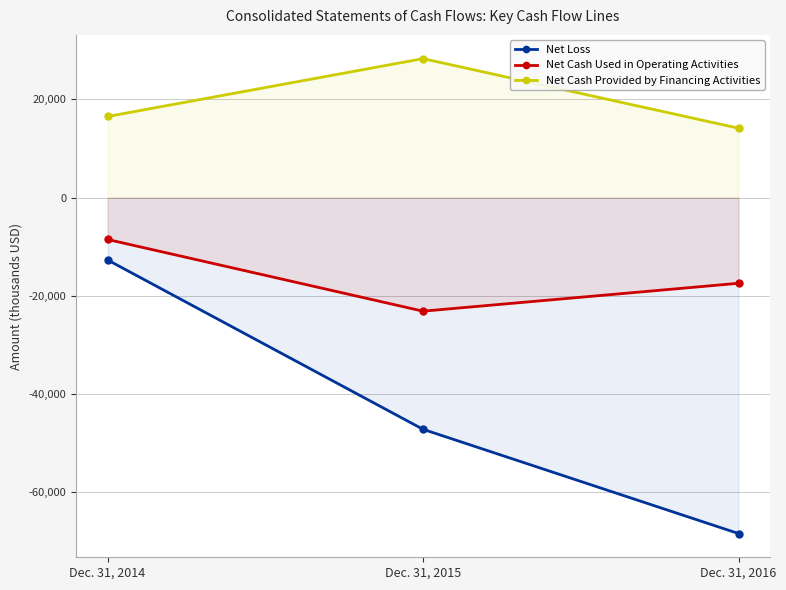

What is the difference between the maximum and minimum values in the Net Loss series?

55738